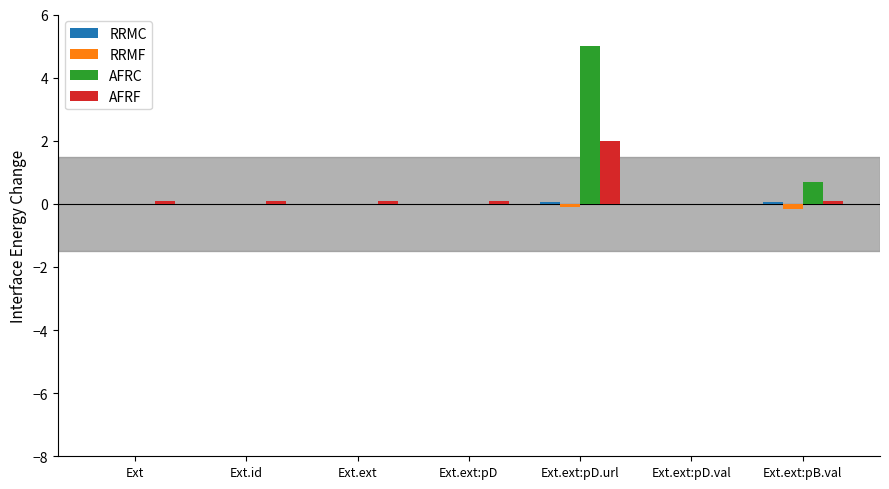

How many categories are shown in the chart?

7